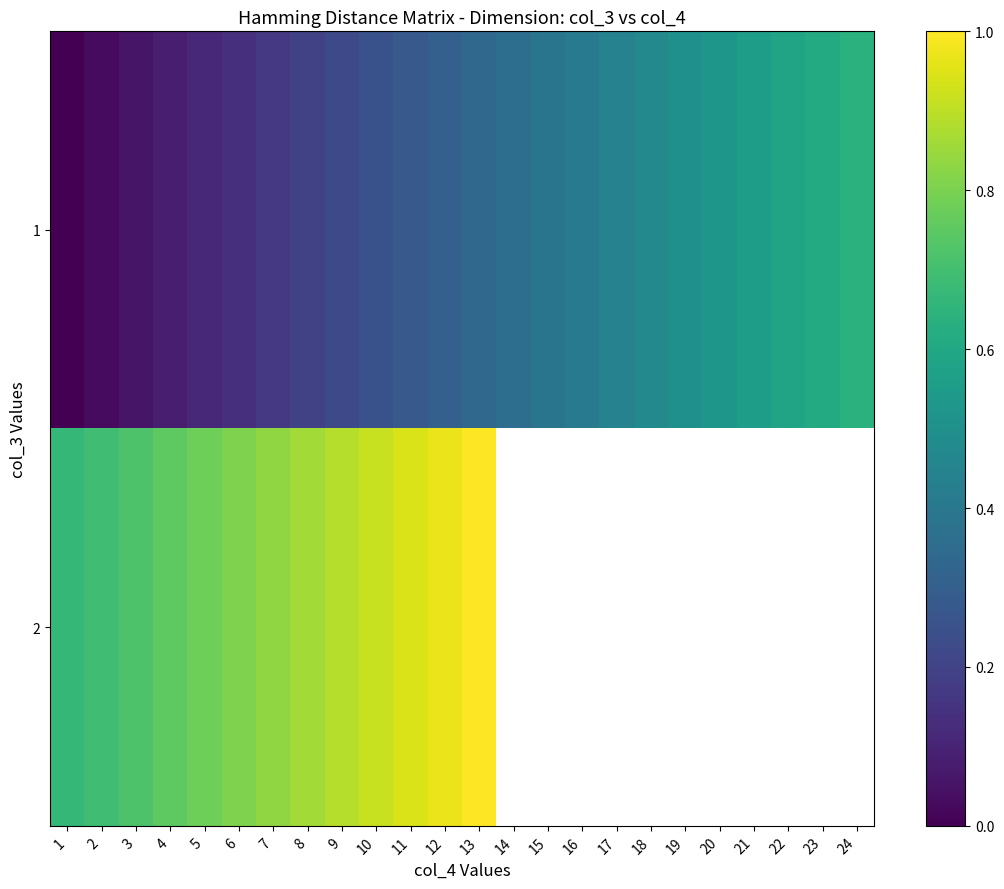

At which category does the chart reach its peak across all series?

13